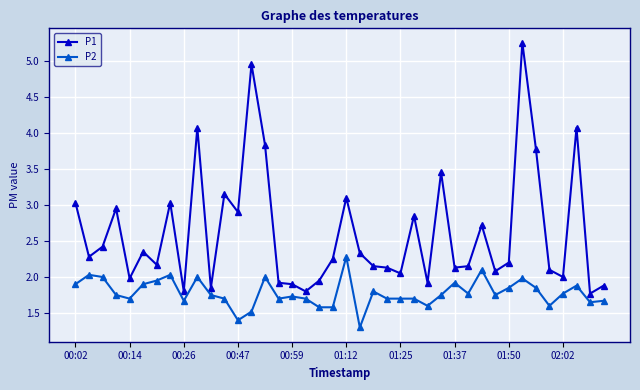

Does the chart display data point markers on the line(s)?

Yes